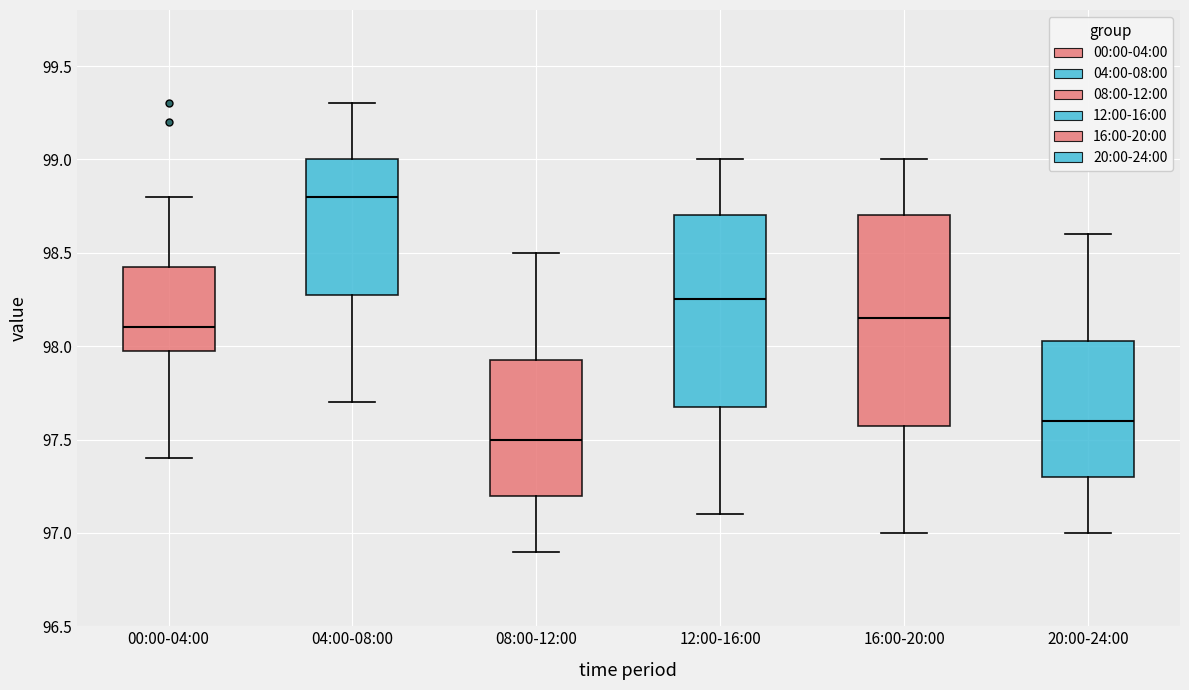

Reading left to right, transcribe this box plot: for each box, give where its median line is, the range the box spans, and where its two whiskers end, as read against the y-axis. The values are not printed on the chart, so give them approximately, as read against the axis.

00:00-04:00: median 98.10, box 98.00 to 98.45, whiskers 97.40 to 98.80
04:00-08:00: median 98.80, box 98.30 to 99.00, whiskers 97.70 to 99.30
08:00-12:00: median 97.50, box 97.20 to 97.95, whiskers 96.90 to 98.50
12:00-16:00: median 98.25, box 97.70 to 98.70, whiskers 97.10 to 99.00
16:00-20:00: median 98.15, box 97.60 to 98.70, whiskers 97.00 to 99.00
20:00-24:00: median 97.60, box 97.30 to 98.05, whiskers 97.00 to 98.60